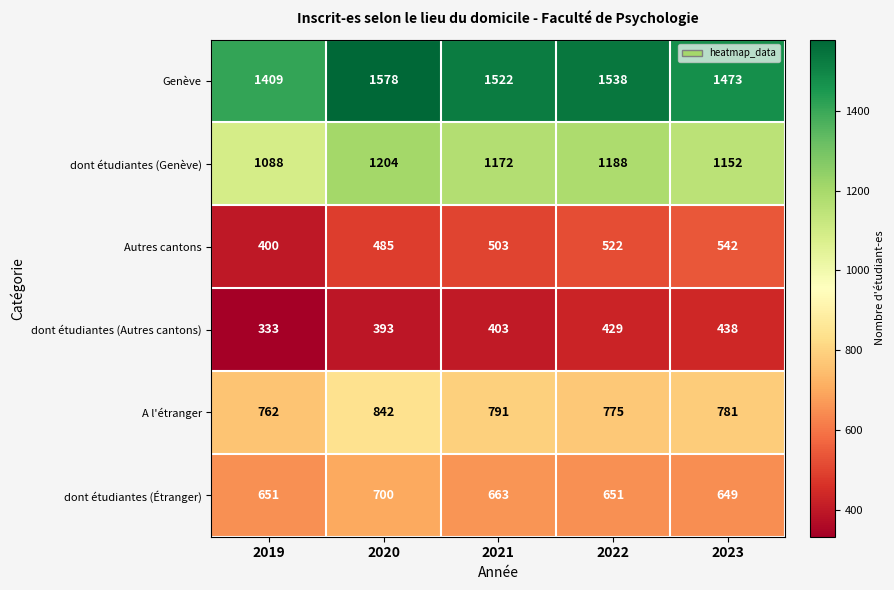

Where does the dont étudiantes (Genève) series first go above 1172?

2020